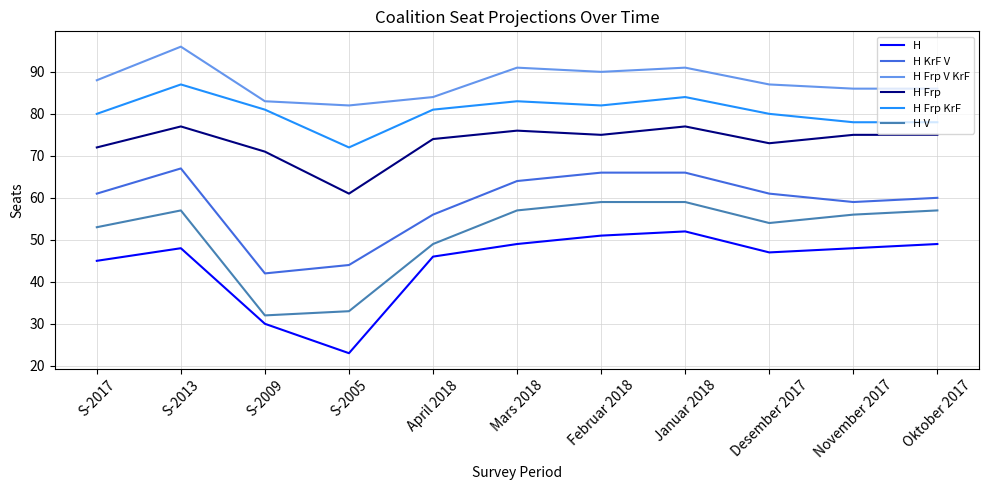

True or false: H KrF V and H intersect in this chart.

False